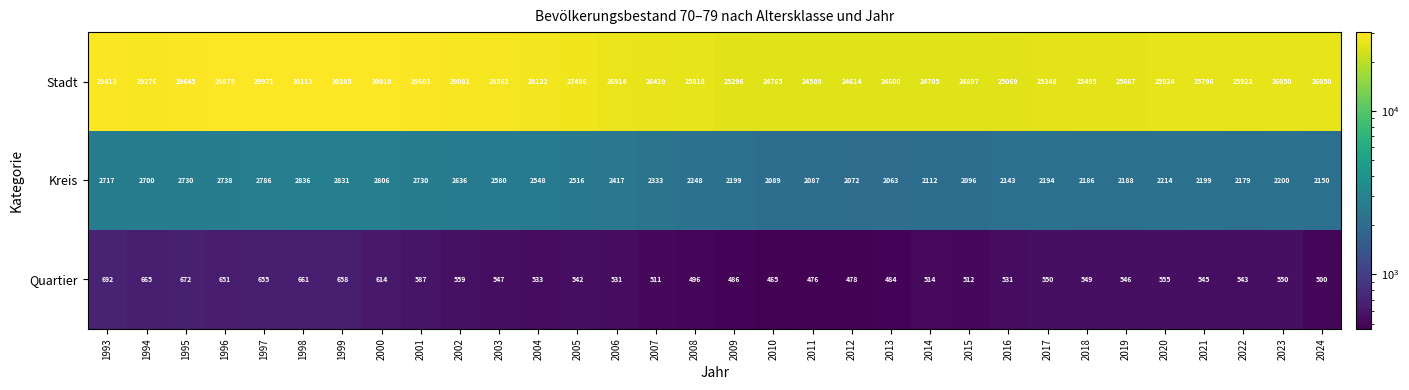

Rank the series at 1994 from lowest to highest value.

Quartier, Kreis, Stadt